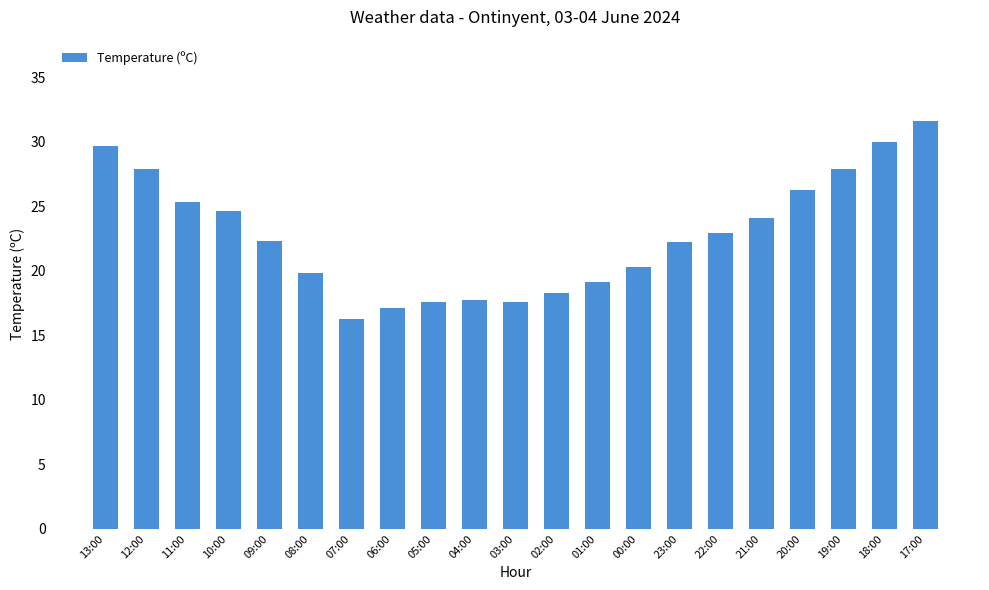

Read the value at 03:00.

17.6